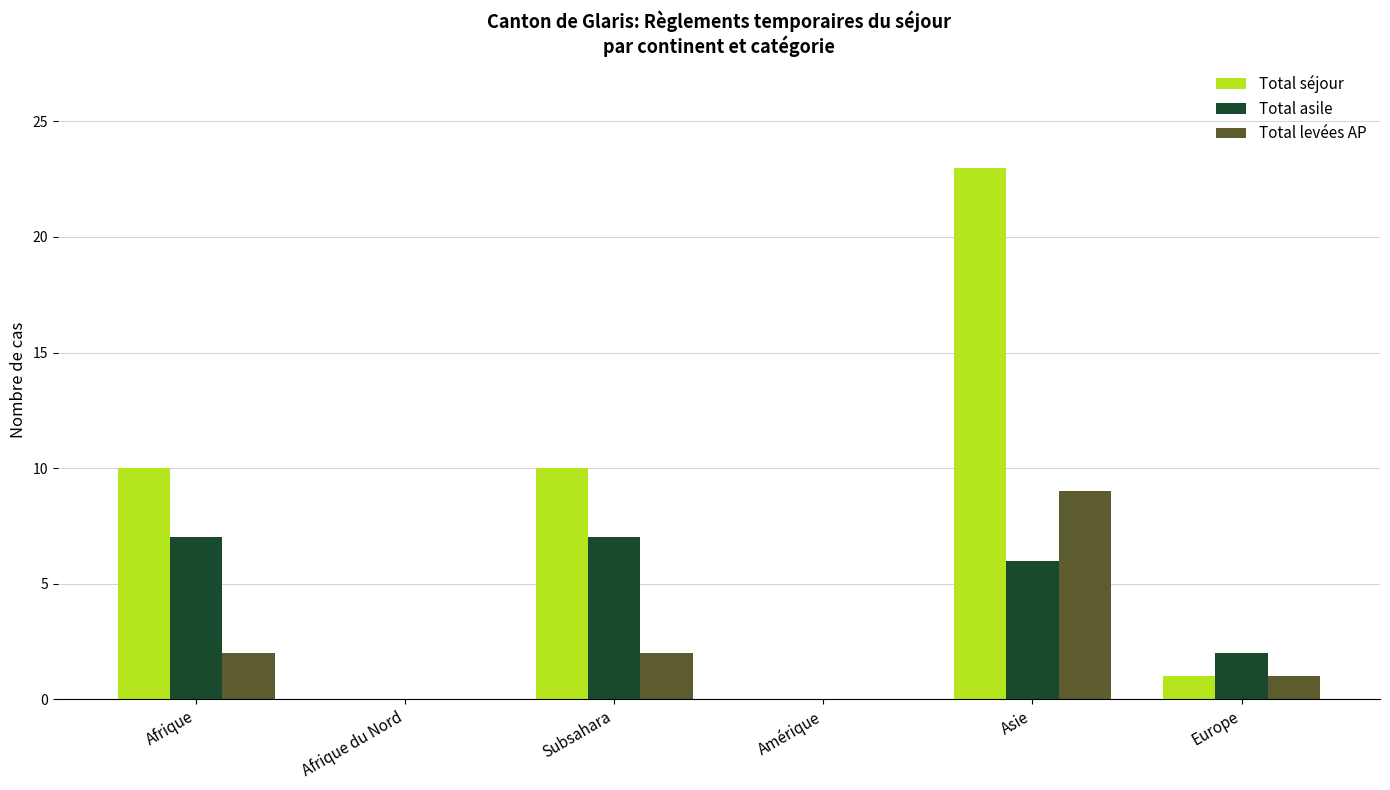

Which series changed the most between Amérique and Europe?

Total asile